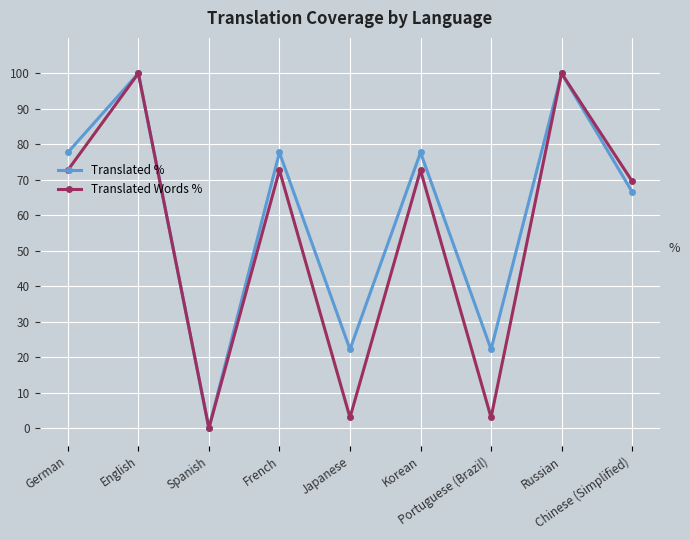

The Translated % series shows 66.6 at Chinese (Simplified). True or false?

True